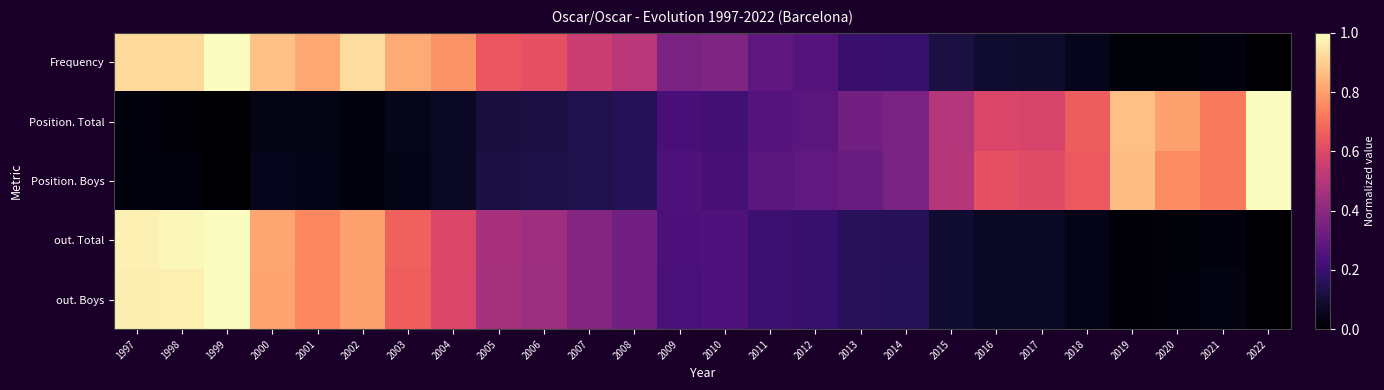

Which series has the widest spread of values?

out. Boys